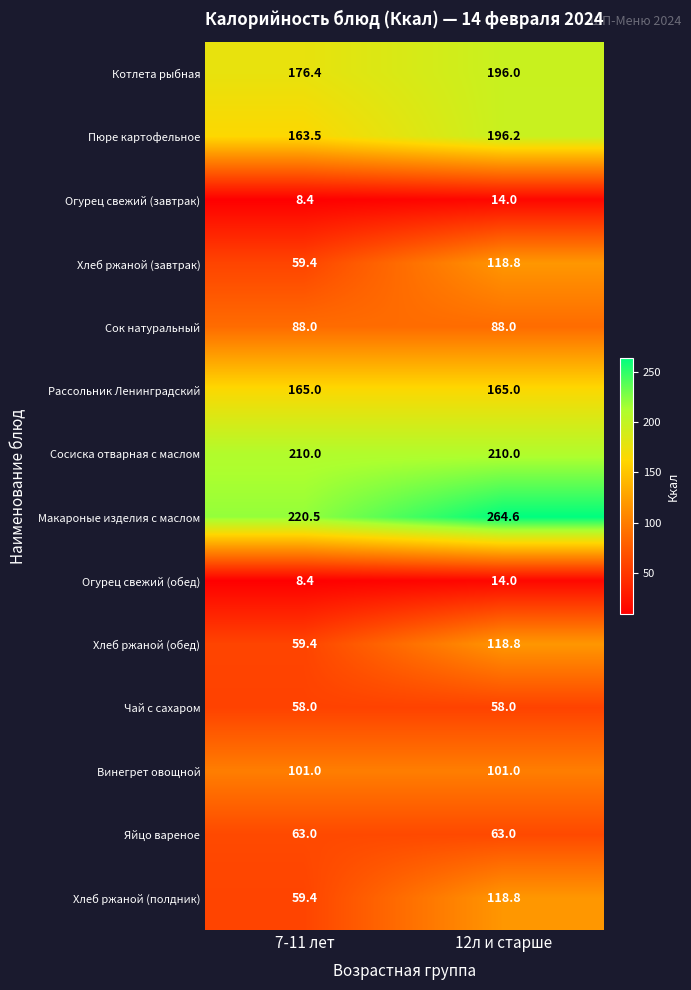

What is the minimum value shown in the chart?

8.4